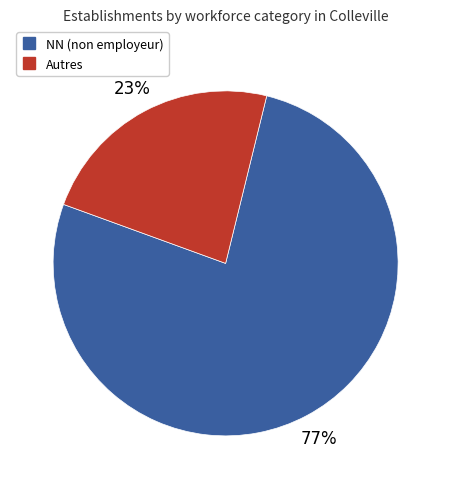

Is there a majority slice in this chart?

Yes